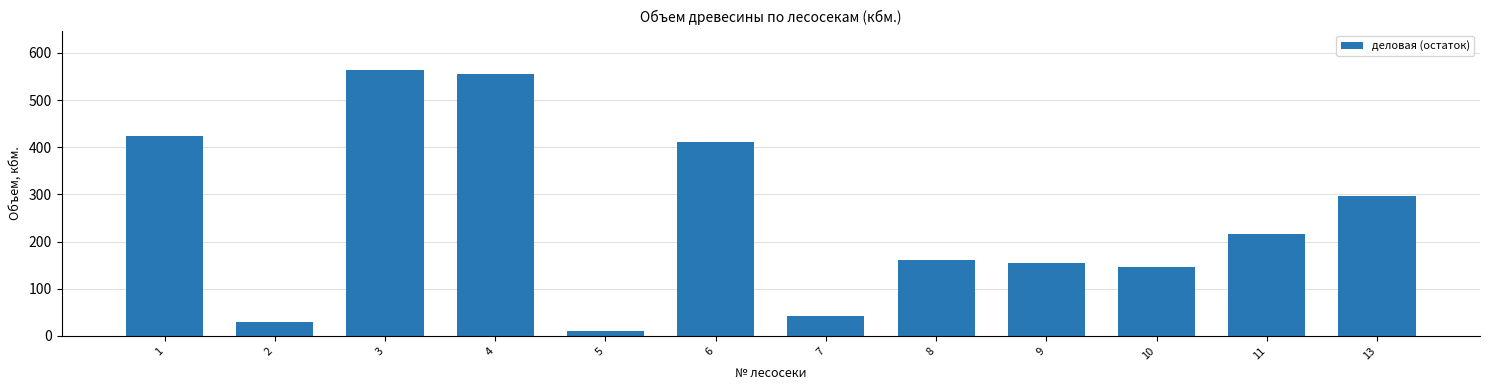

What is the value of the 6th bar from the left?

411